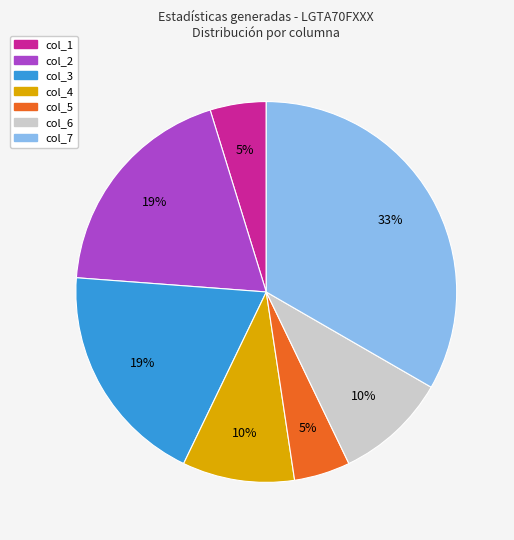

To the nearest percent, what portion does col_1 represent?

5%